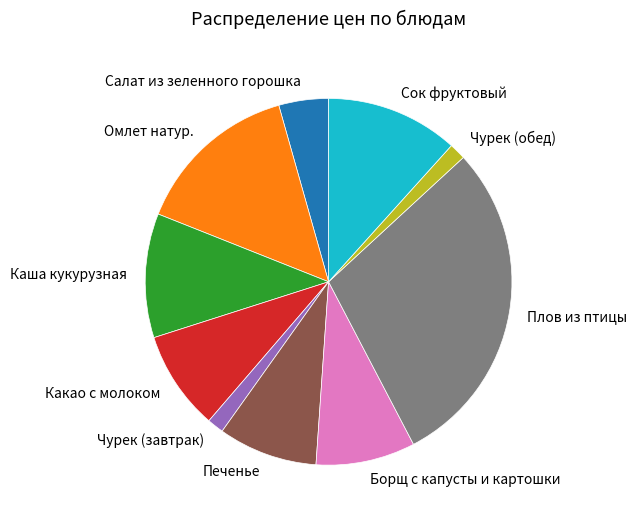

Between Сок фруктовый and Чурек (обед), which is larger?

Сок фруктовый